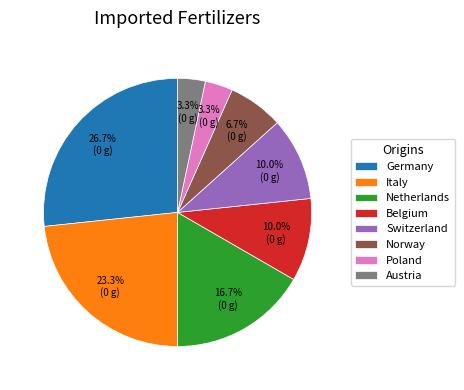

Which slice is the largest?

Germany